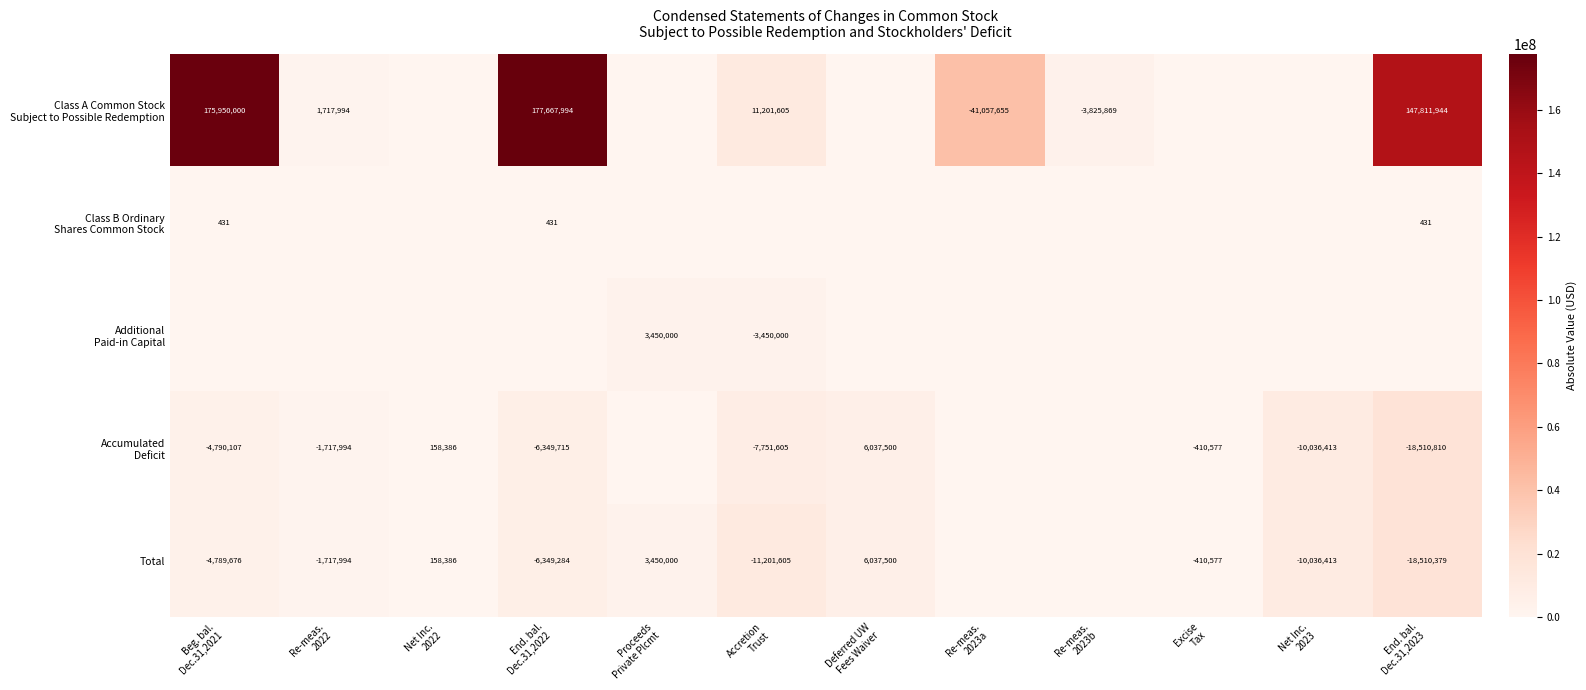

Is the value of Total at Net Inc. 2022 greater than the value of Class B Ordinary Shares Common Stock at Re-meas. 2023b?

Yes